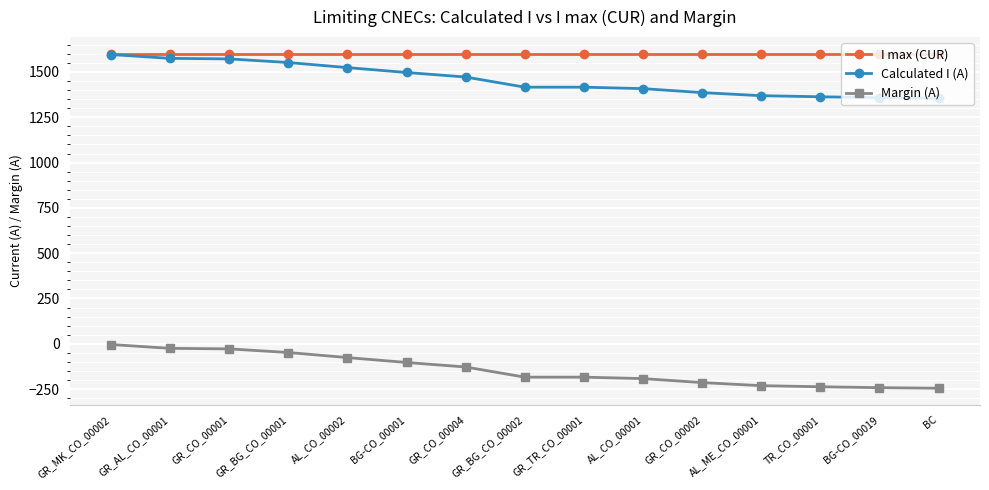

How many lines are shown in the chart?

3